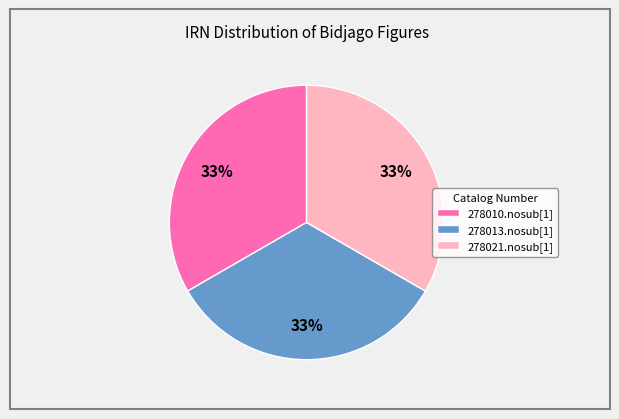

Approximately how many times larger is the value at 278010.nosub[1] compared to 278021.nosub[1]?

1.0